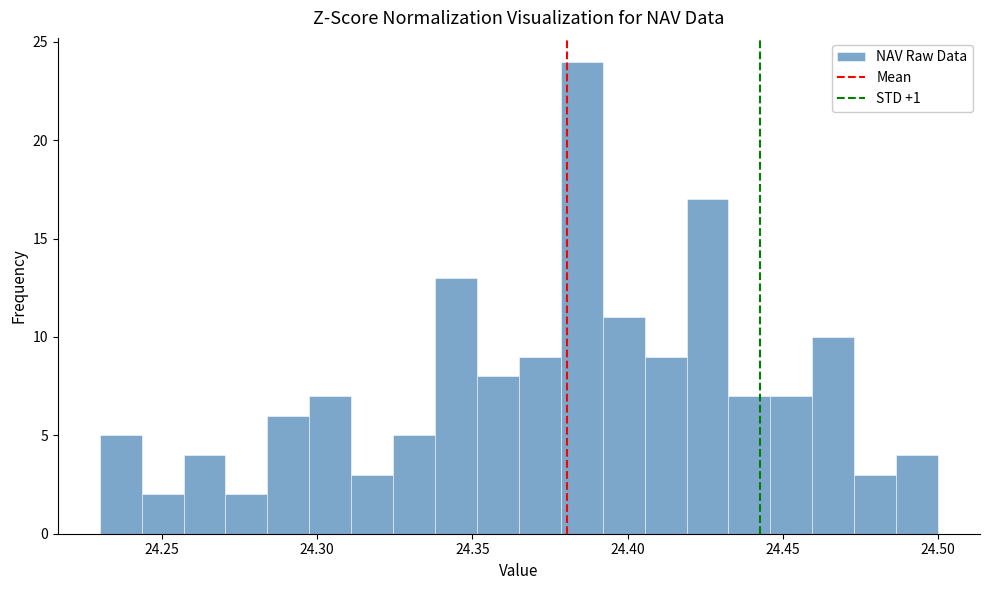

Read against the x-axis, roughly where is the centre of the tallest bar?

24.385